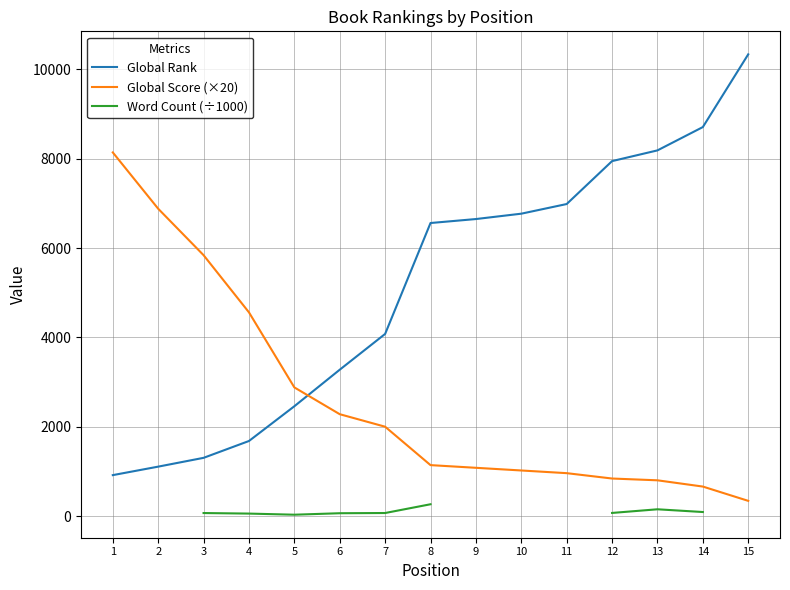

Which series changed the most between 8 and 9?

Global Rank